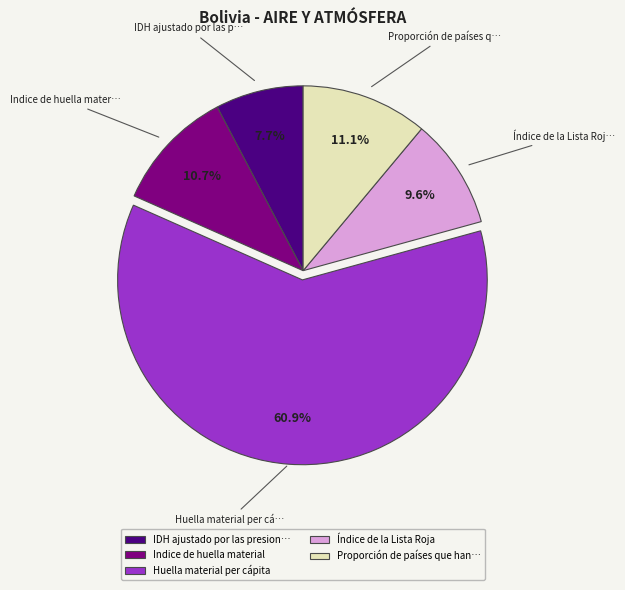

Is there any slice that represents more than half of the pie?

Yes